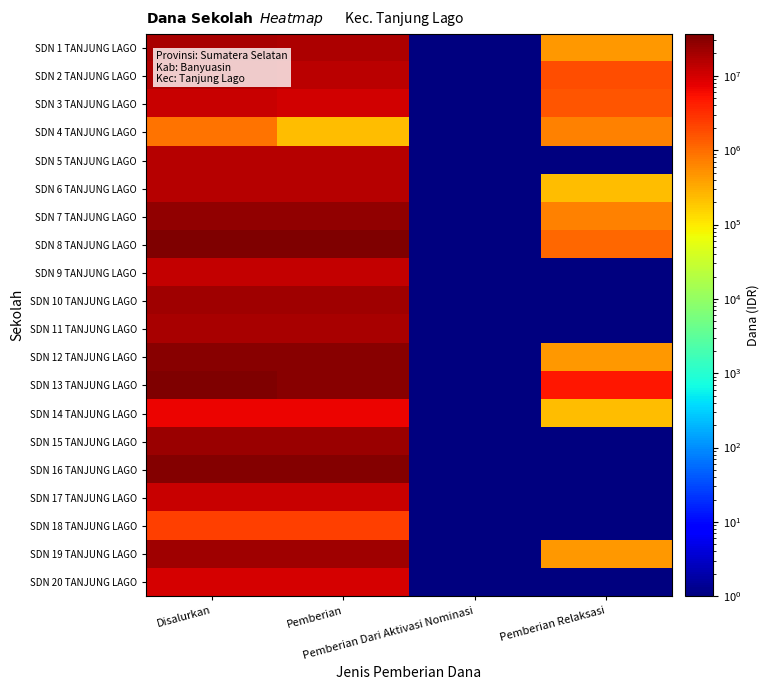

List the series in order of their peak value, lowest first.

SDN 4 TANJUNG LAGO, SDN 18 TANJUNG LAGO, SDN 14 TANJUNG LAGO, SDN 20 TANJUNG LAGO, SDN 3 TANJUNG LAGO, SDN 17 TANJUNG LAGO, SDN 9 TANJUNG LAGO, SDN 6 TANJUNG LAGO, SDN 5 TANJUNG LAGO, SDN 2 TANJUNG LAGO, SDN 1 TANJUNG LAGO, SDN 11 TANJUNG LAGO, SDN 10 TANJUNG LAGO, SDN 19 TANJUNG LAGO, SDN 15 TANJUNG LAGO, SDN 7 TANJUNG LAGO, SDN 12 TANJUNG LAGO, SDN 16 TANJUNG LAGO, SDN 13 TANJUNG LAGO, SDN 8 TANJUNG LAGO